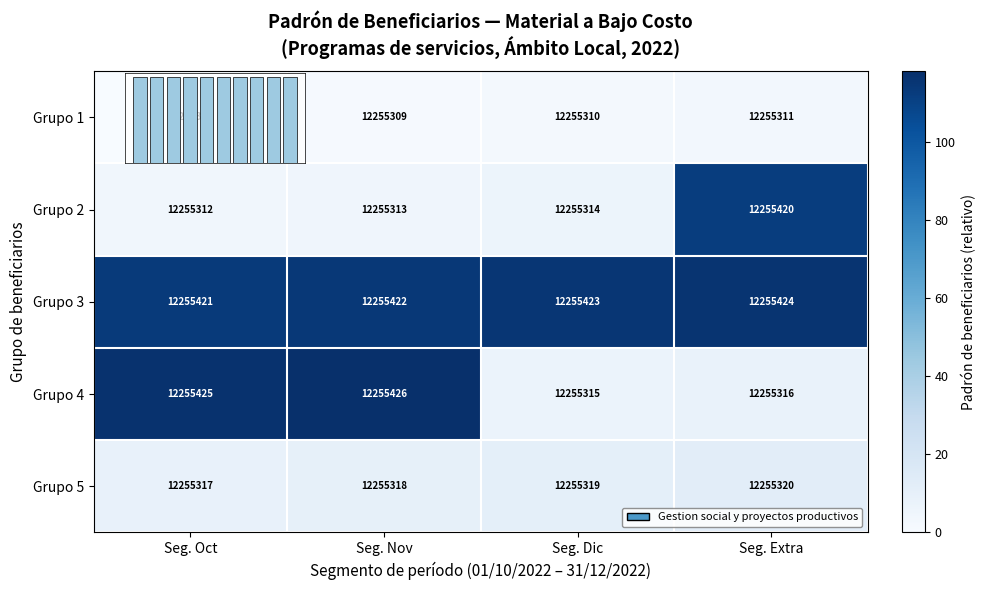

Is the value of Grupo 3 at Seg. Oct greater than the value of Grupo 5 at Seg. Extra?

Yes